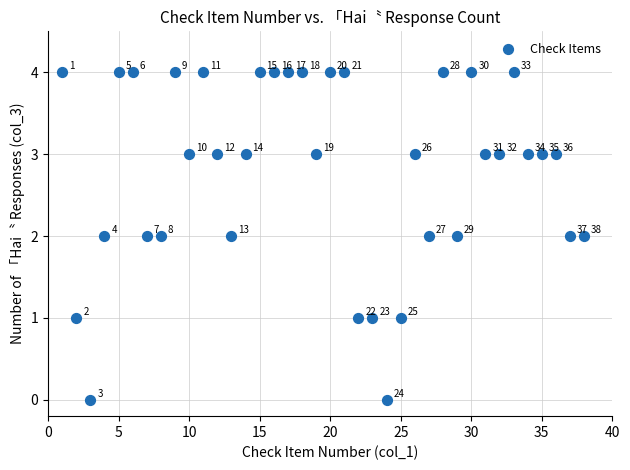

What is the range of Y values (max minus min)?

4